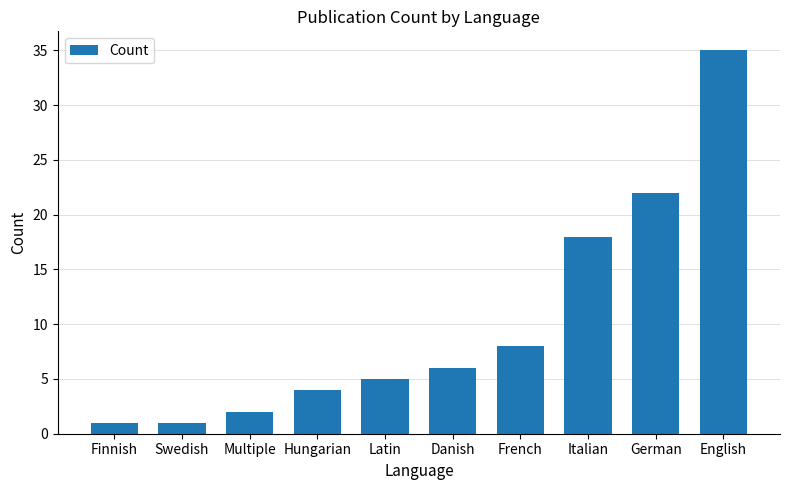

Between Swedish and German, which is larger?

German